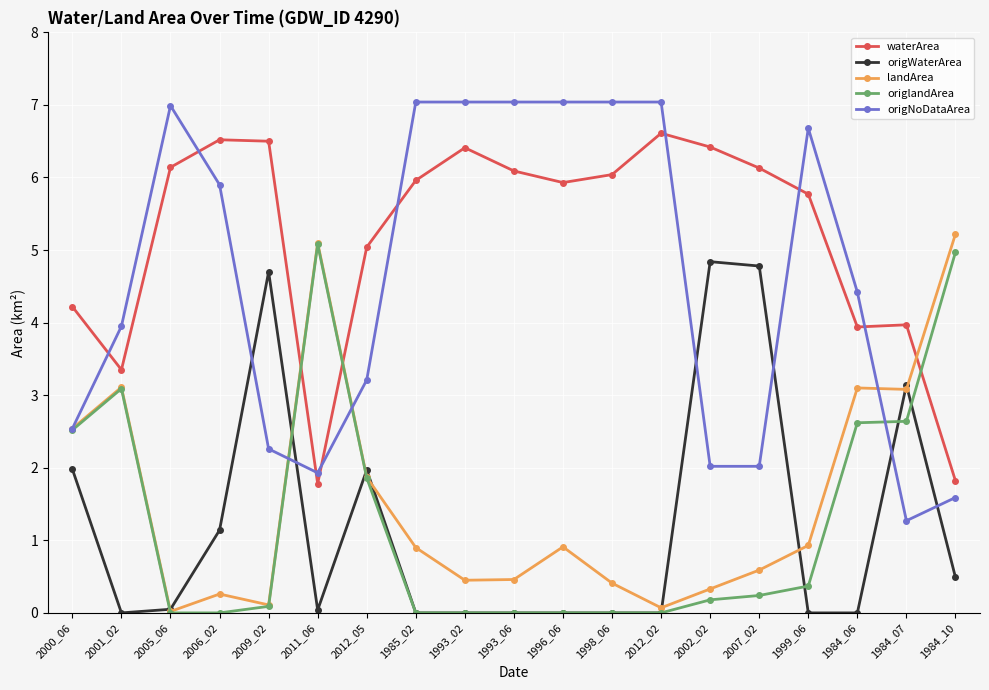

What is the highest value of the waterArea series?

6.6